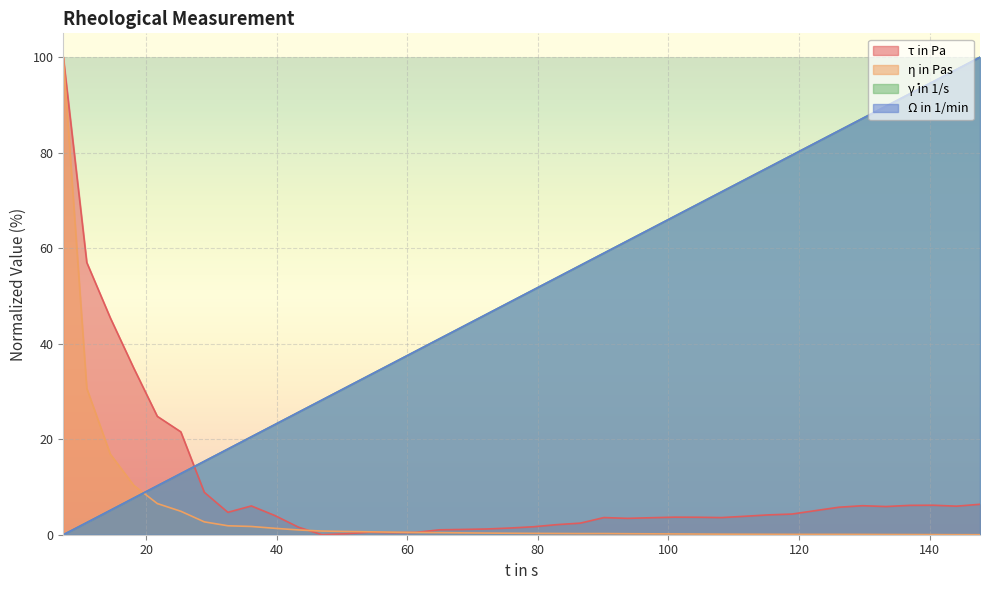

How many intersections are there between γ̇ in 1/s and η in Pas?

1